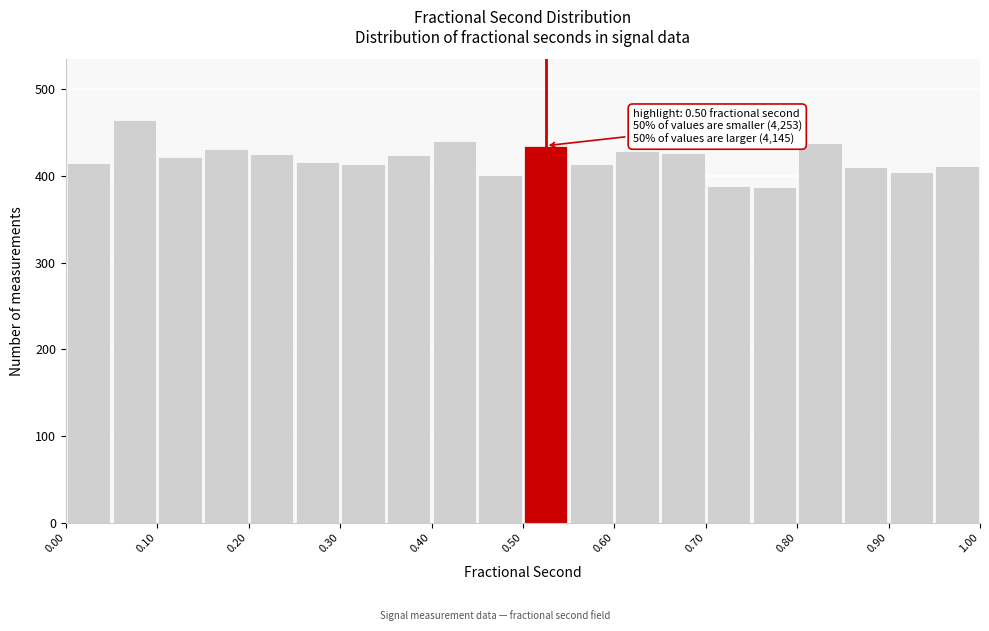

Which range on the x-axis has the tallest bar?

0.05 to 0.10